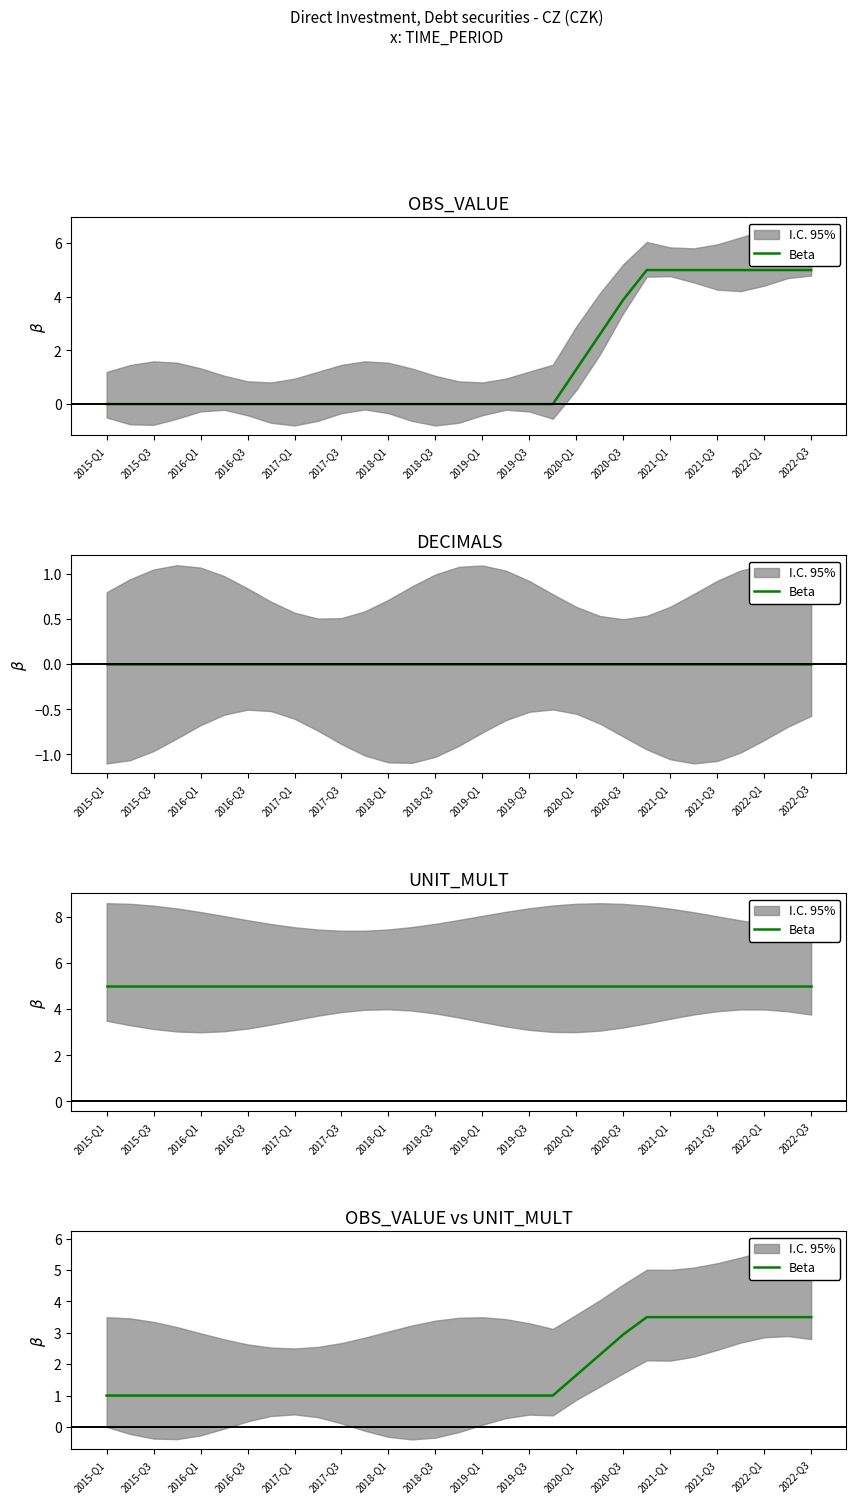

How many data points are above 1?

11